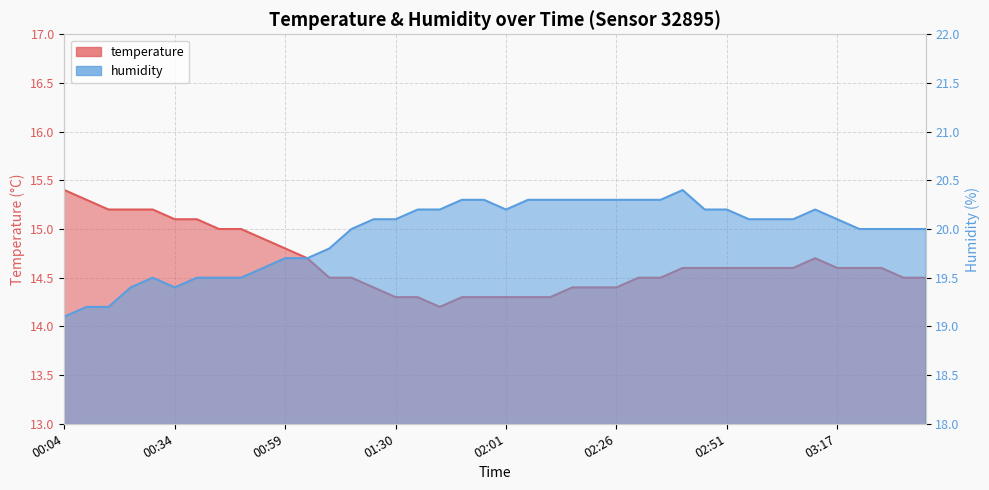

What are all the series names shown in the legend?

temperature, humidity